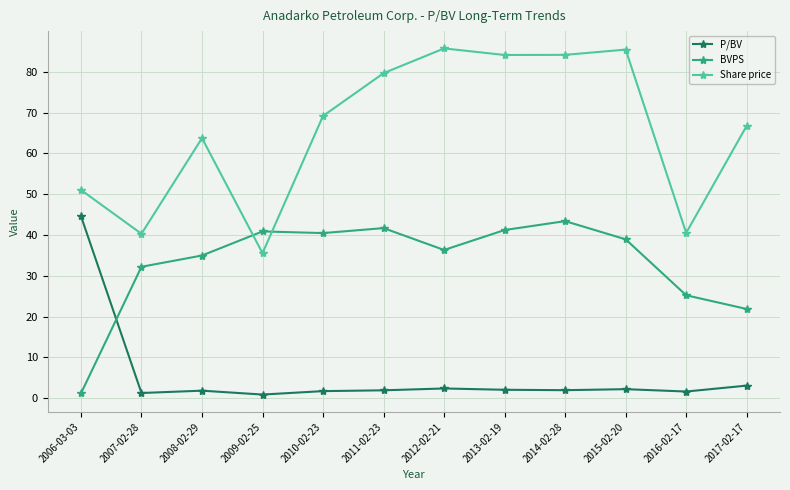

List the series in order of their overall mean, lowest first.

P/BV, BVPS, Share price